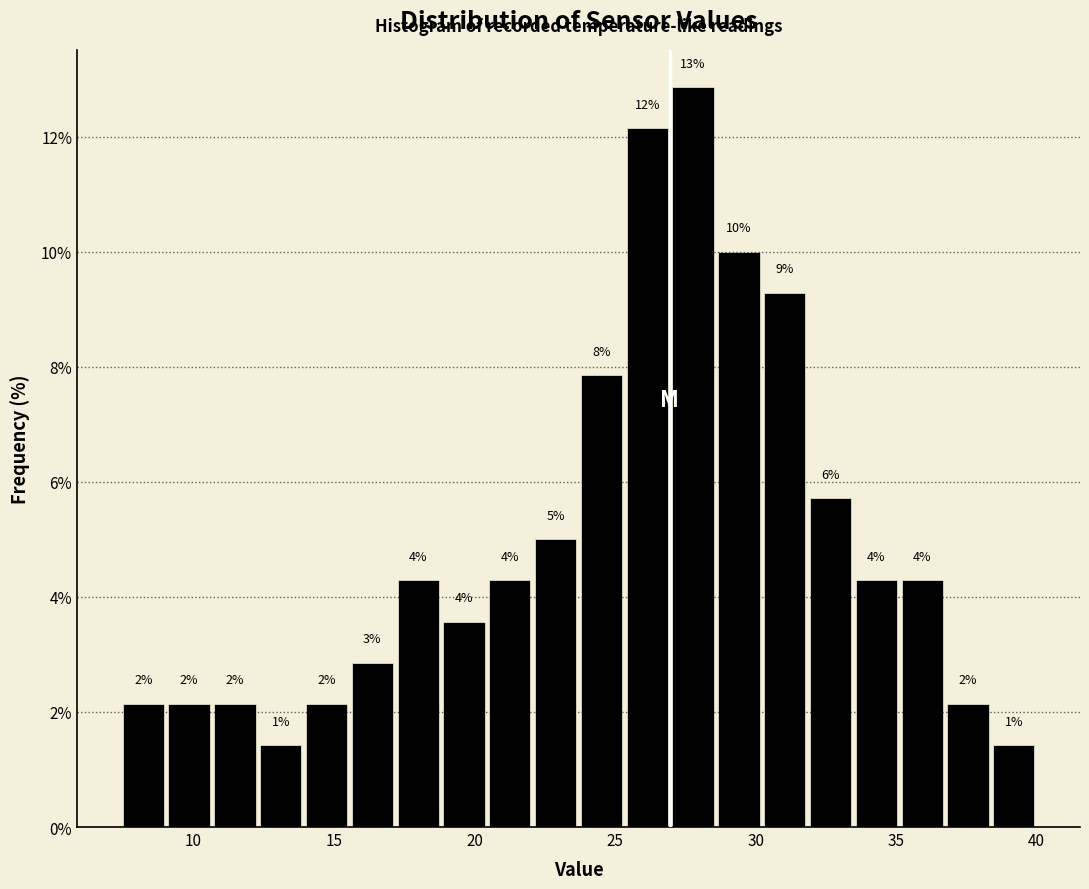

Around what value on the x-axis is the tallest bar? Give the approximate position of its centre, as read against the axis.

28.0